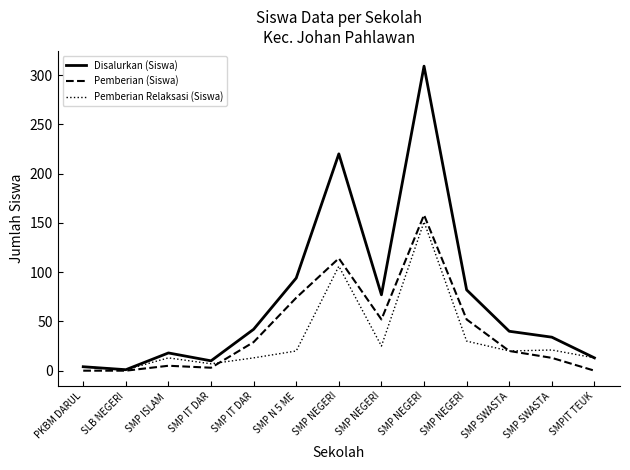

What are all the series names shown in the legend?

Disalurkan (Siswa), Pemberian (Siswa), Pemberian Relaksasi (Siswa)